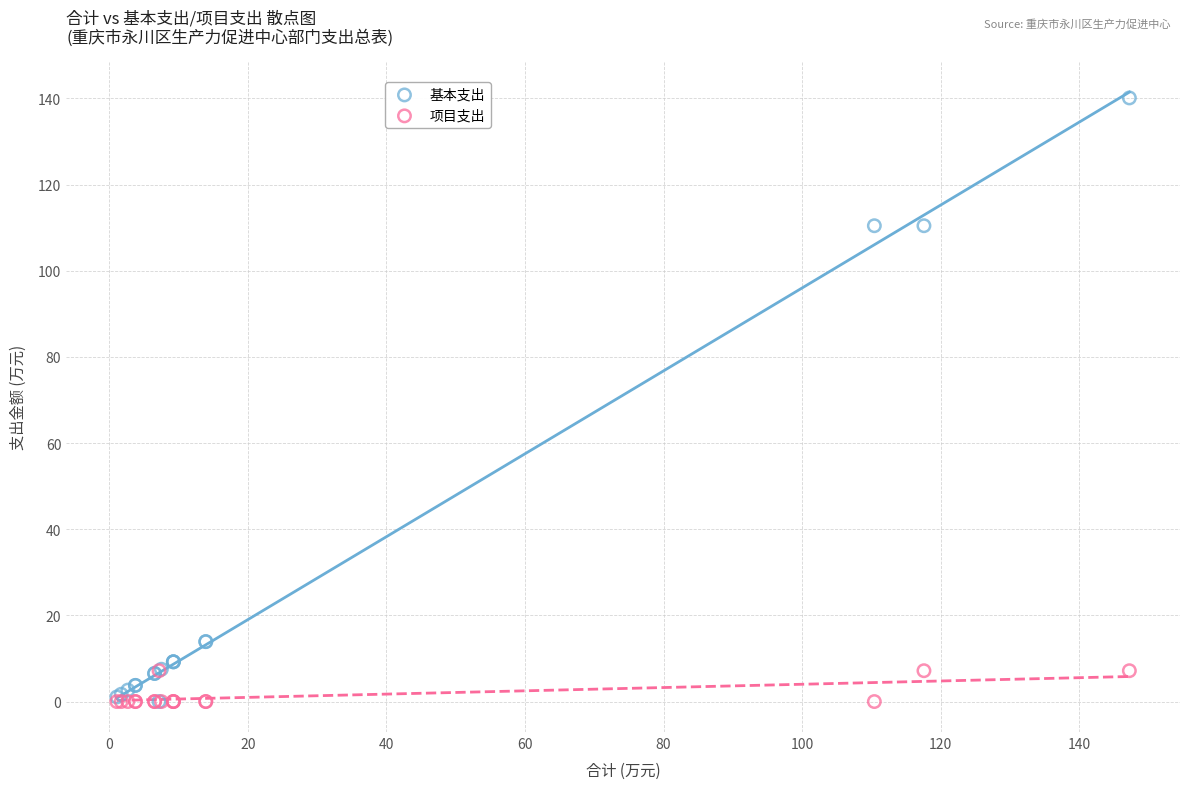

What are all the series names shown in the legend?

基本支出, 项目支出